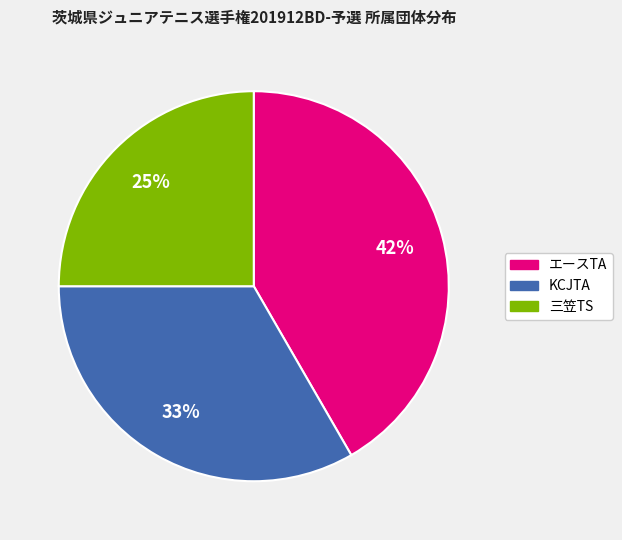

How many slices are in this pie chart?

3